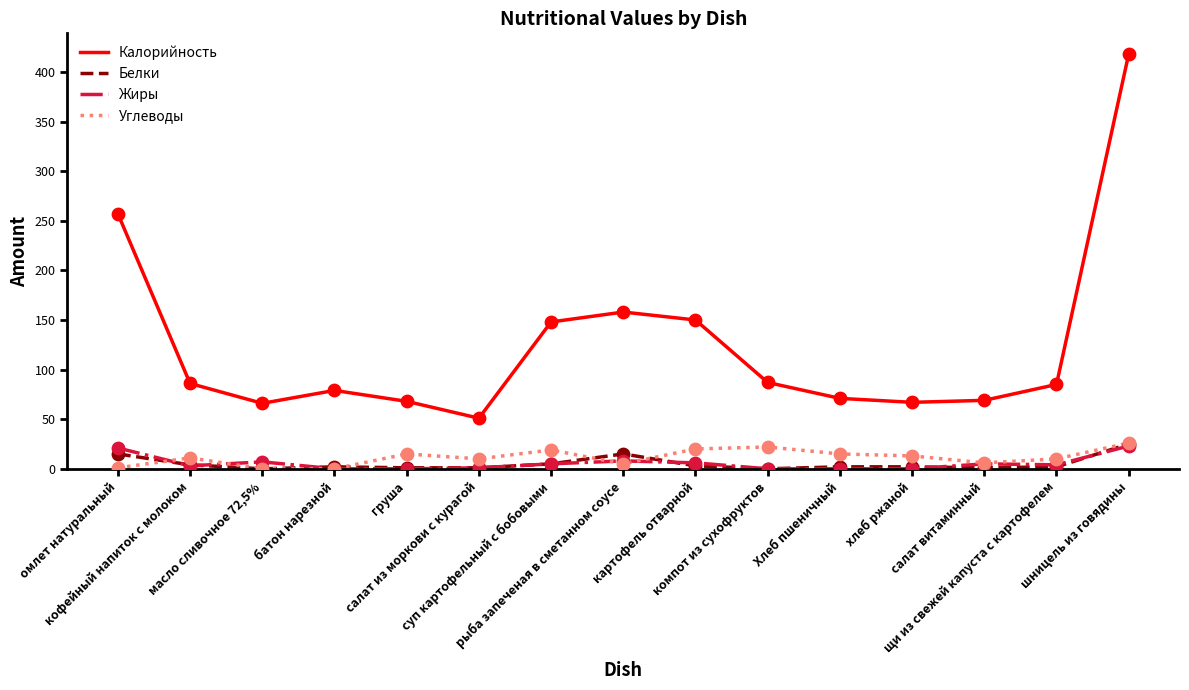

Is the value of Углеводы at суп картофельный с бобовыми greater than the value of Калорийность at батон нарезной?

No